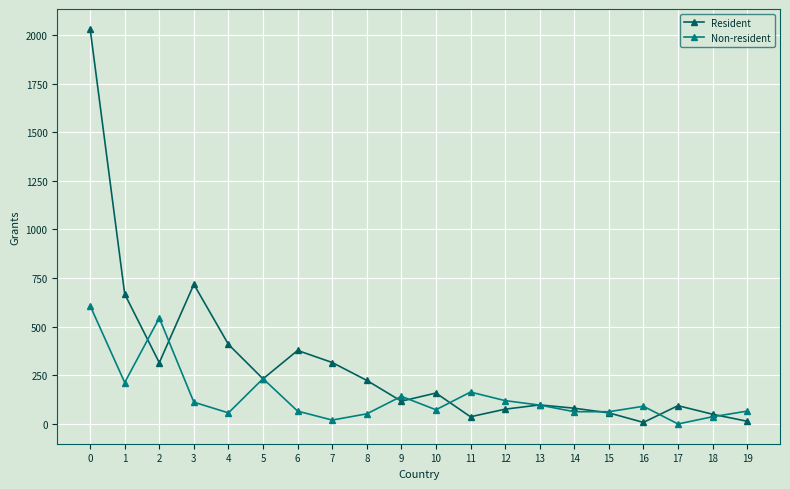

What is the total value across all series at 14?

144